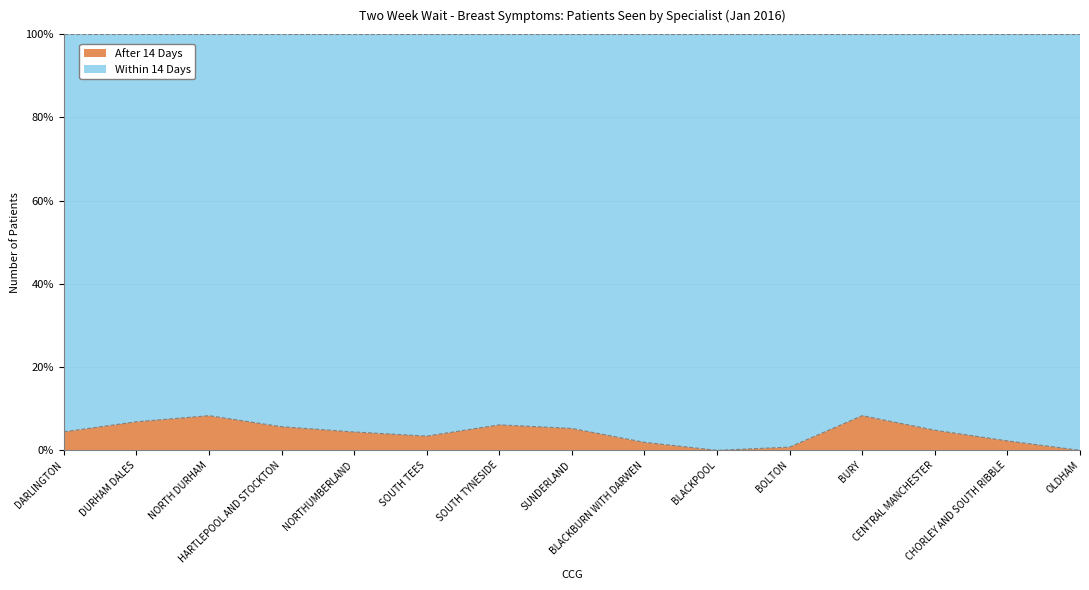

What is the total value across all series at NHS NORTH DURHAM CCG?

72